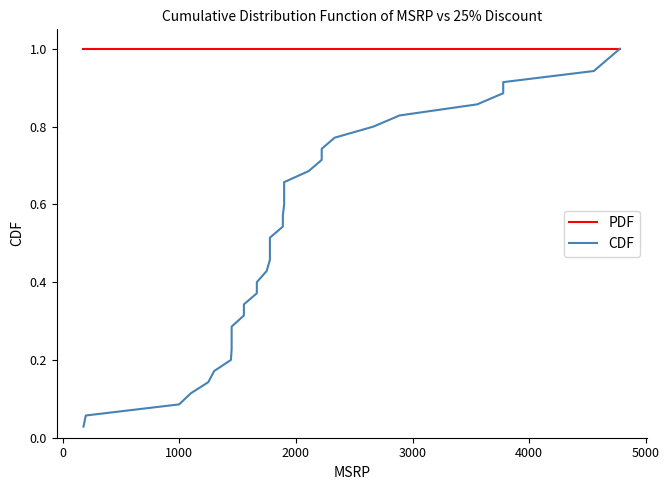

How many series are shown in this chart?

2